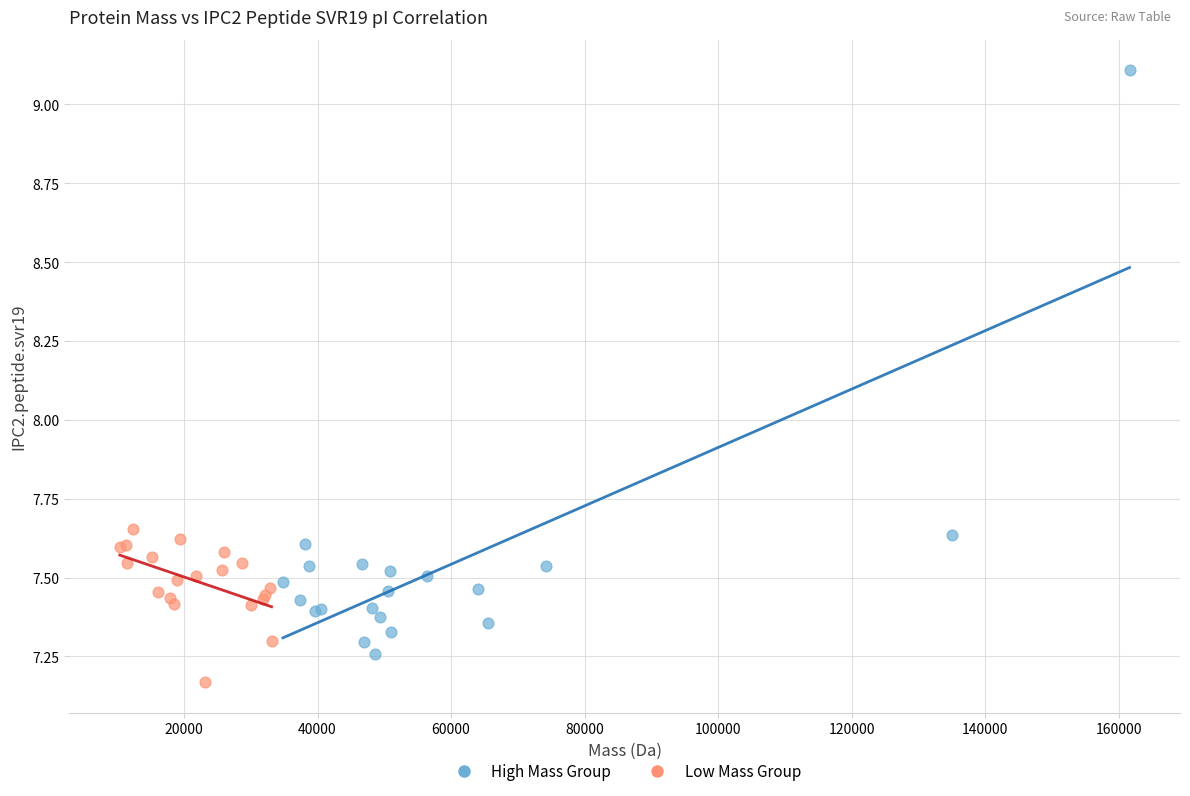

Which series reaches the maximum Y coordinate?

High Mass Group